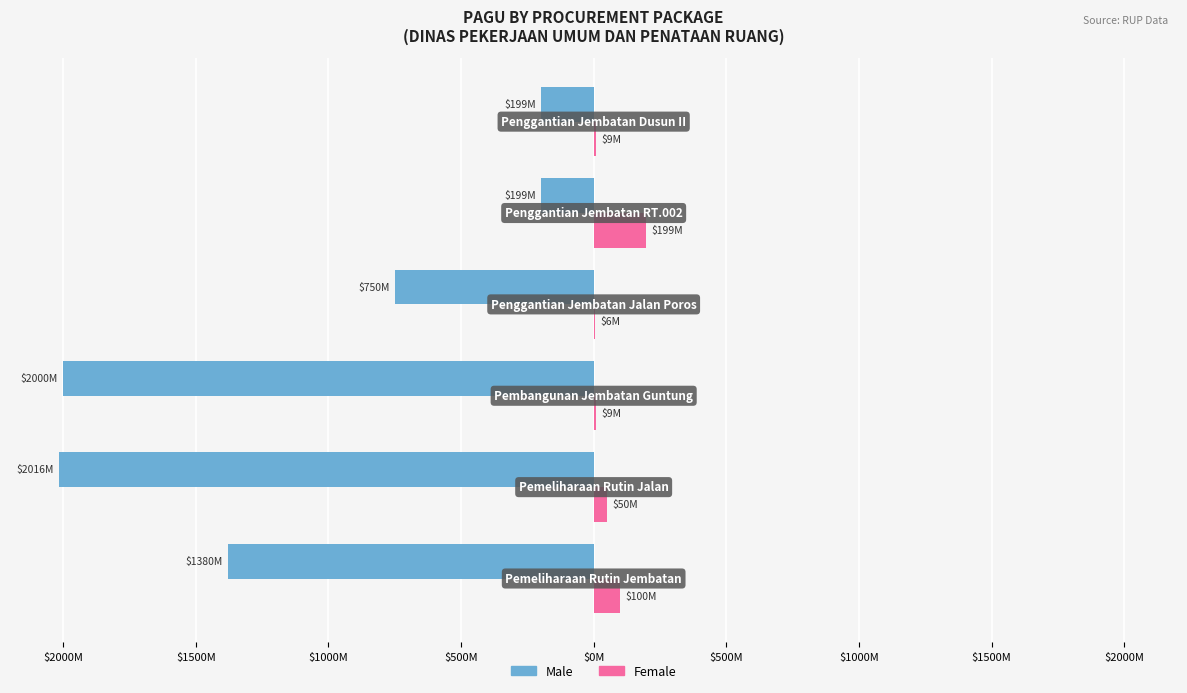

What are all the series names shown in the legend?

Male, Female